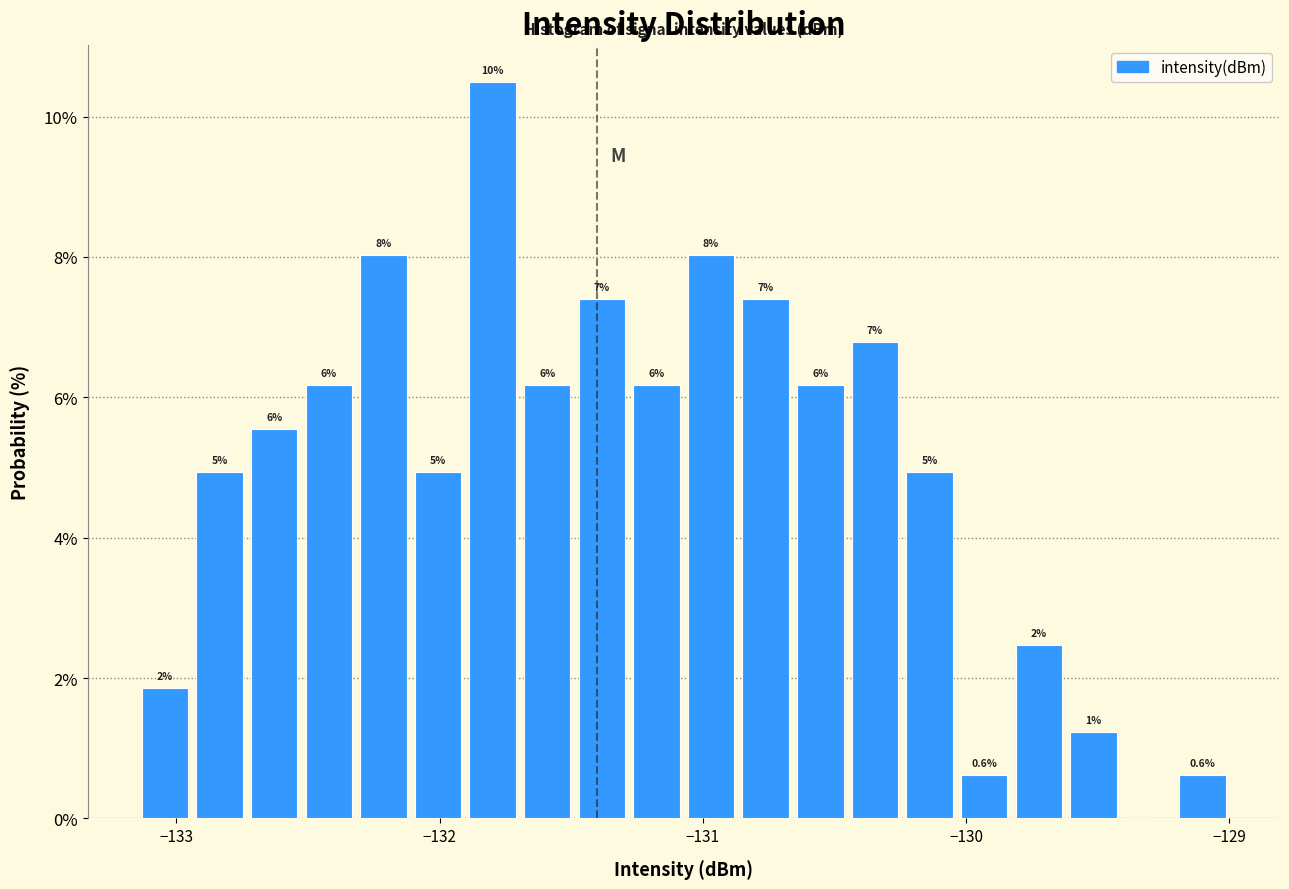

Around what value on the x-axis is the tallest bar? Give the approximate position of its centre, as read against the axis.

-131.8